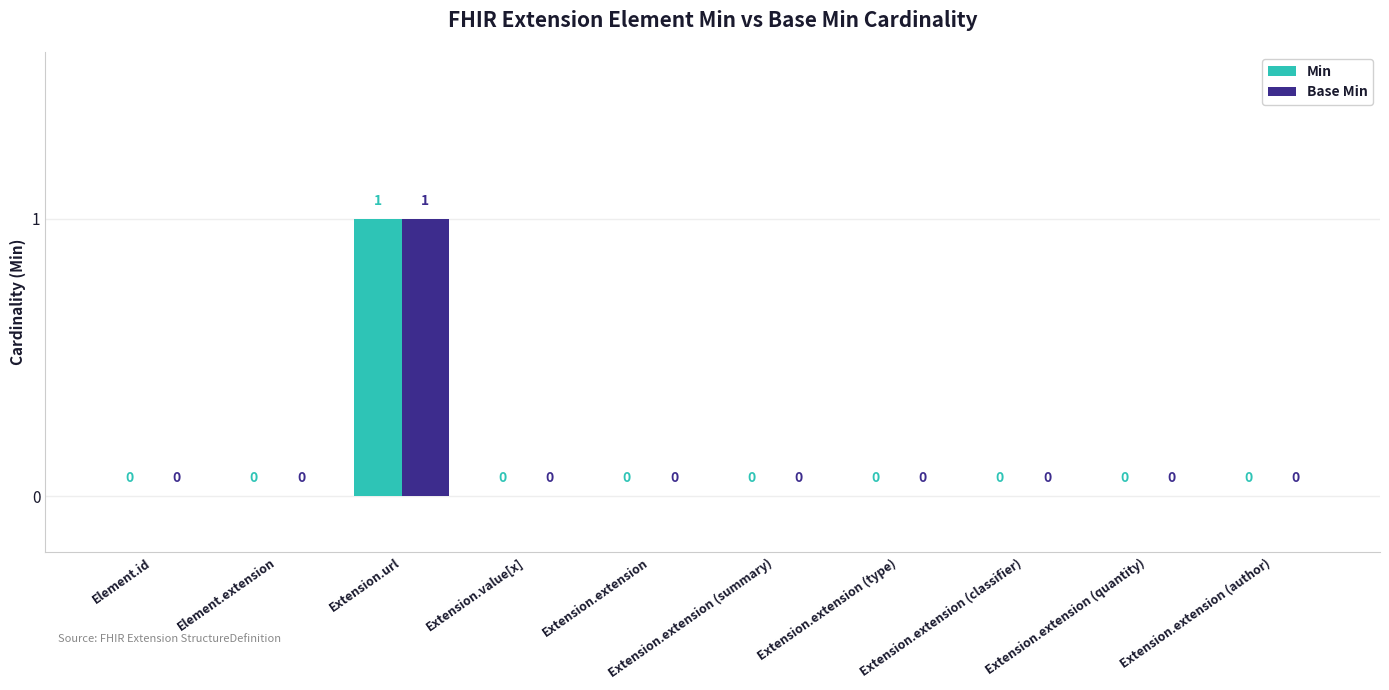

The value of Base Min at Extension.extension is 0. True or false?

True